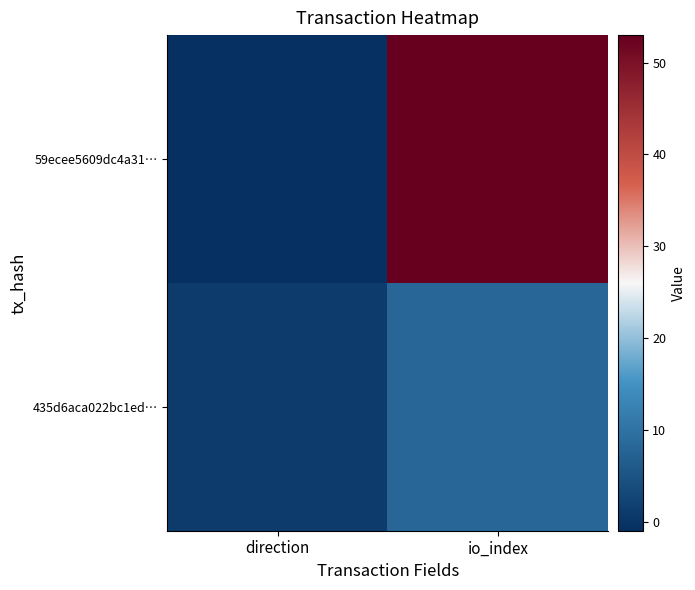

Reading right to left, transcribe all the data shown in this chart.

59ecee5609dc4a31…: io_index=53	direction=-1
435d6aca022bc1ed…: io_index=8	direction=1